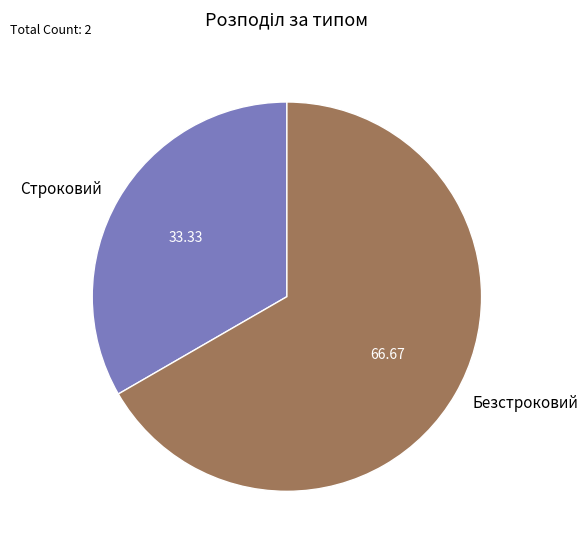

Which category has the smallest portion of the pie?

Строковий